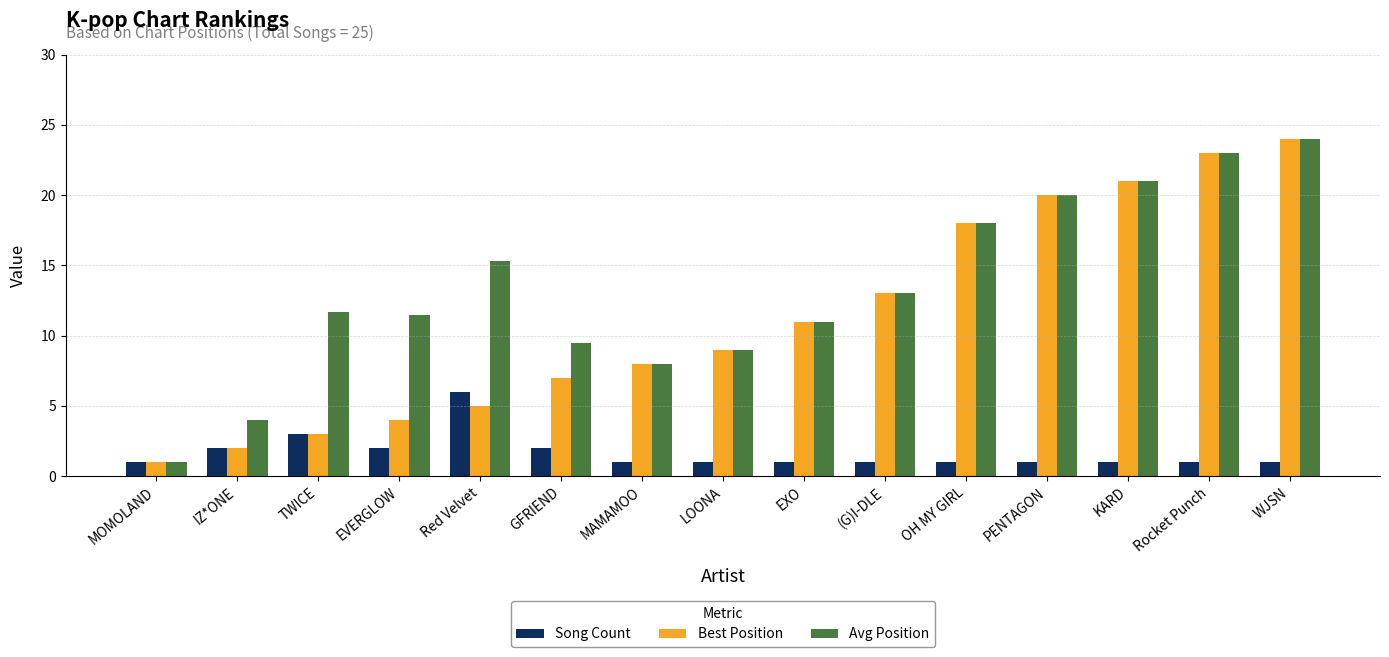

What is the label of the 3rd bar from the right?

KARD